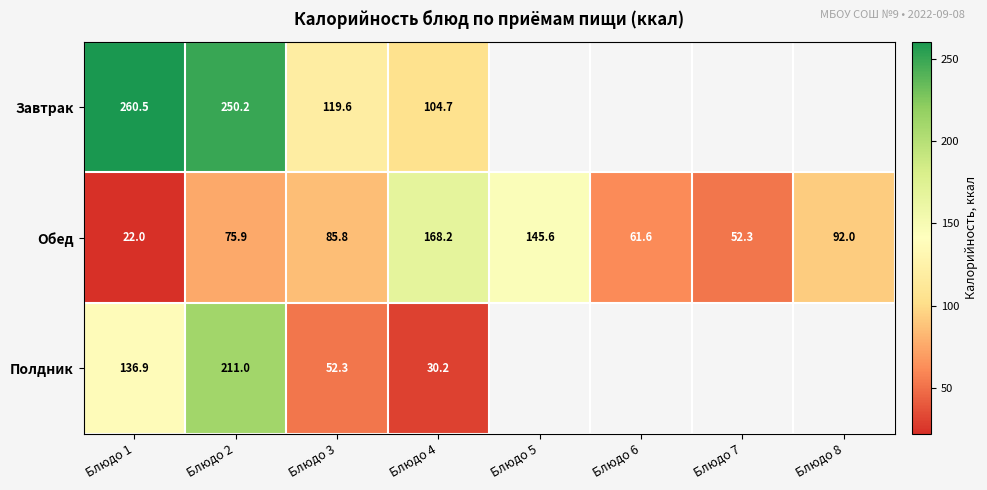

At which category is the sum across all series the highest?

Блюдо 2